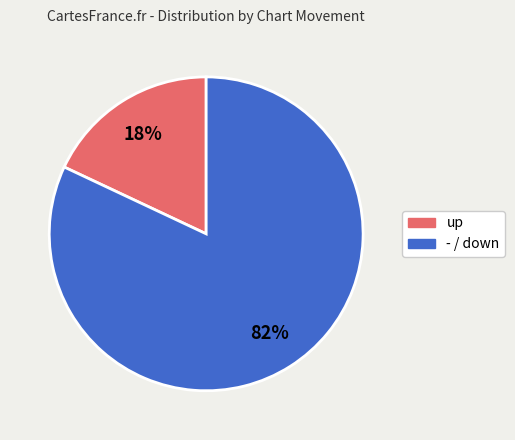

Is there any slice that represents more than half of the pie?

Yes